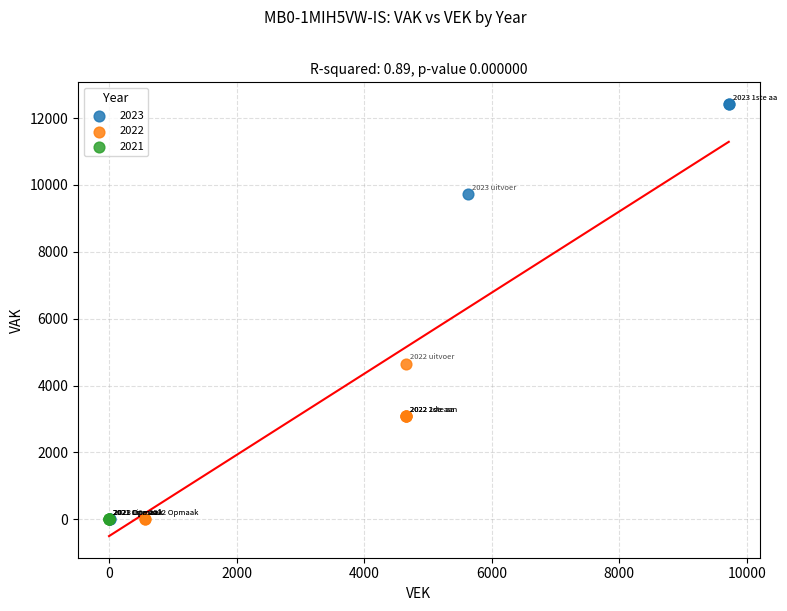

What are all the series names shown in the legend?

2023, 2022, 2021